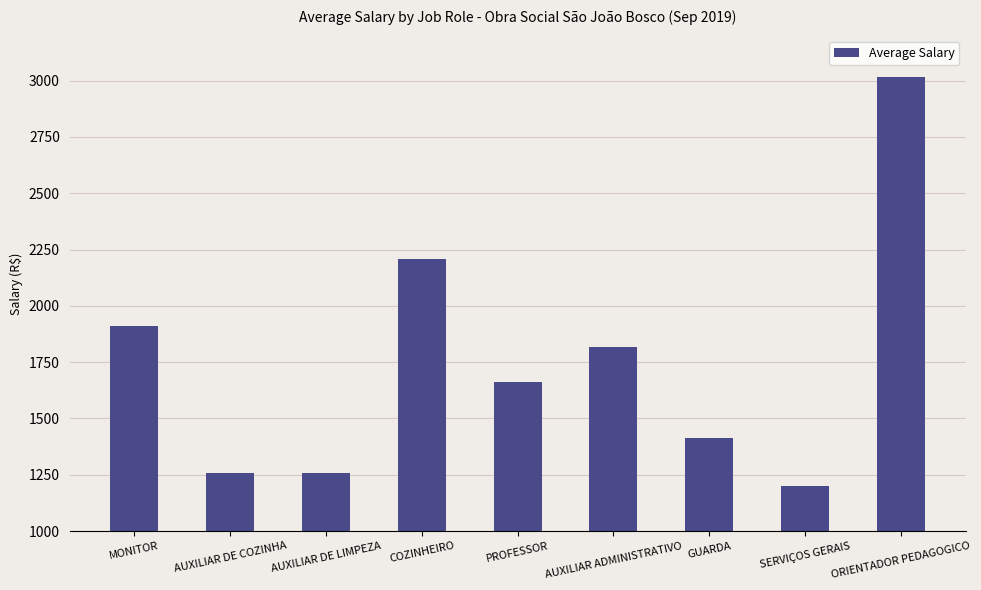

What is the change in value from MONITOR to COZINHEIRO?

+297.5